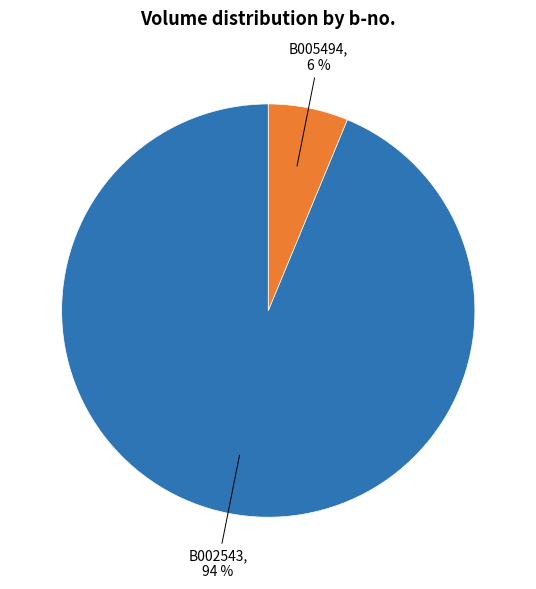

How many slices are in this pie chart?

2